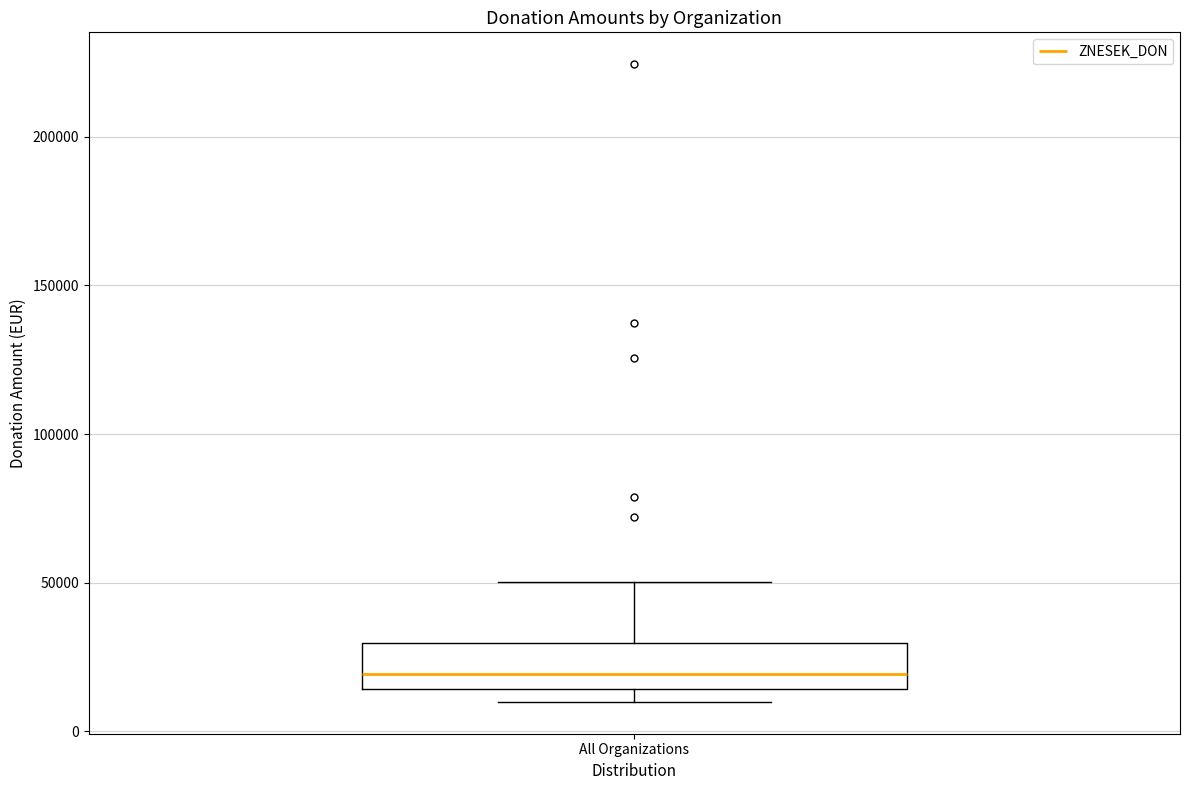

Where does the median line of the box for All Organizations sit on the y-axis? The values are not printed on the chart, so give them approximately, as read against the axis.

20000